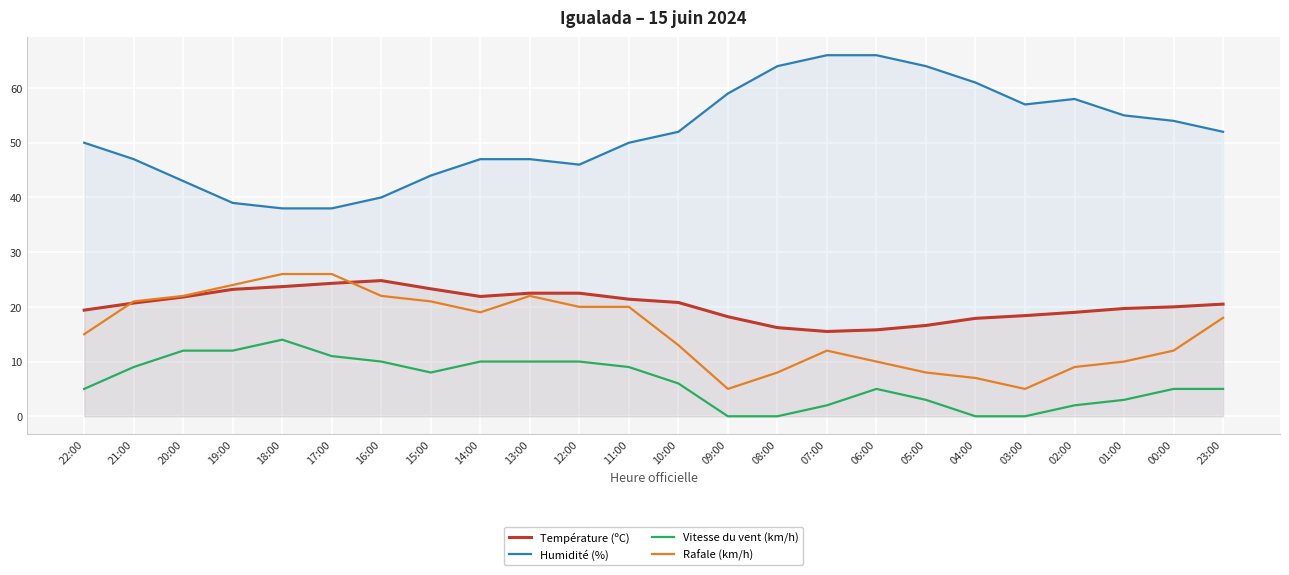

What is the value of the Rafale (km/h) point at the 1st from the left?

15.0